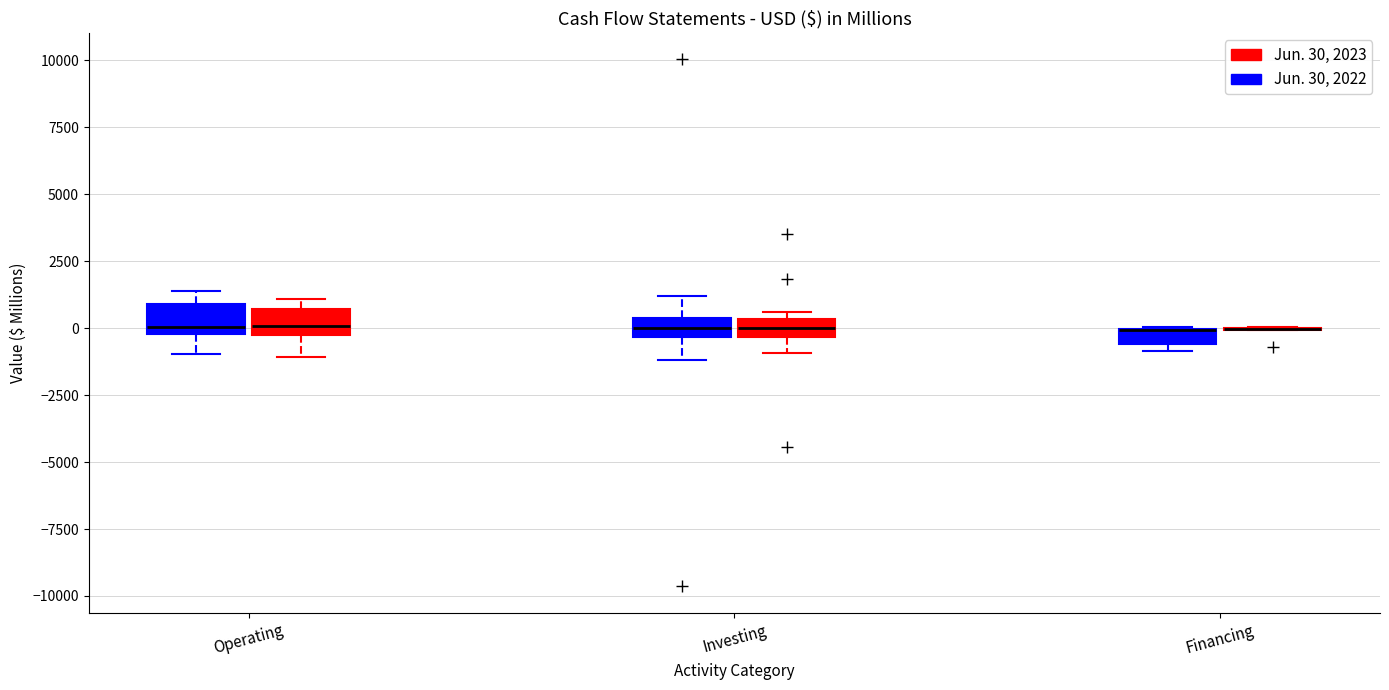

Where does the median line of the box for Investing (Jun. 30, 2023) sit on the y-axis? The values are not printed on the chart, so give them approximately, as read against the axis.

0